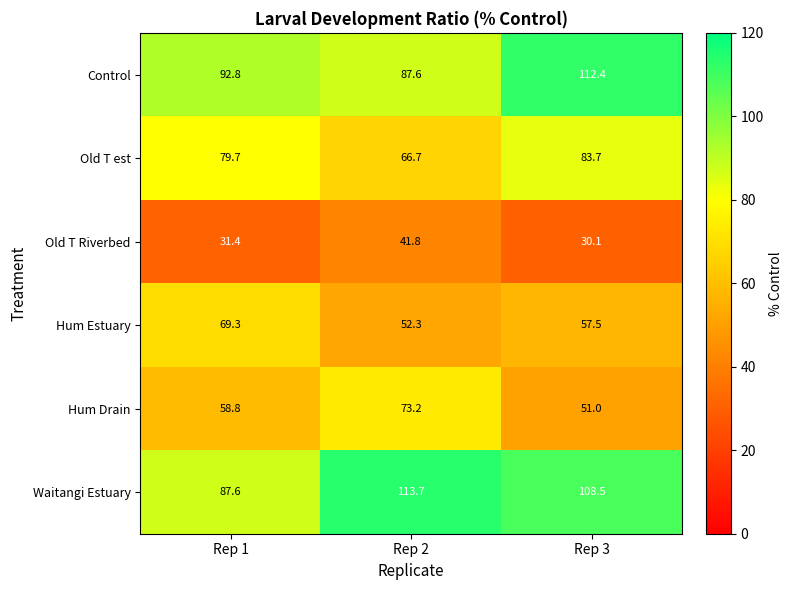

Reading left to right, what are all the values shown in this chart?

Control: 92.8	87.6	112.4
Old T est: 79.7	66.7	83.7
Old T Riverbed: 31.4	41.8	30.1
Hum Estuary: 69.3	52.3	57.5
Hum Drain: 58.8	73.2	51.0
Waitangi Estuary: 87.6	113.7	108.5